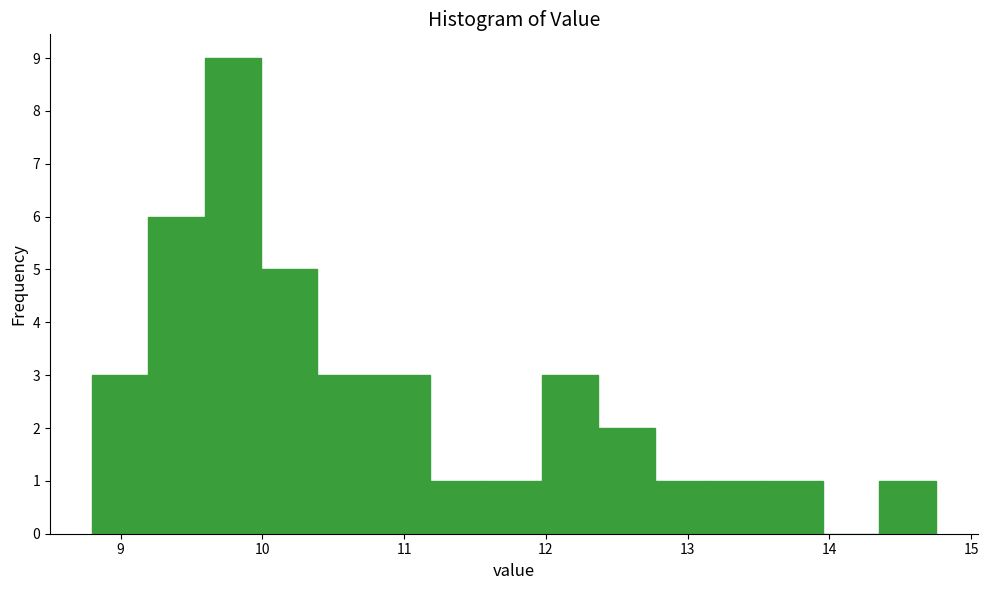

Read against the x-axis, roughly where is the centre of the tallest bar?

9.8